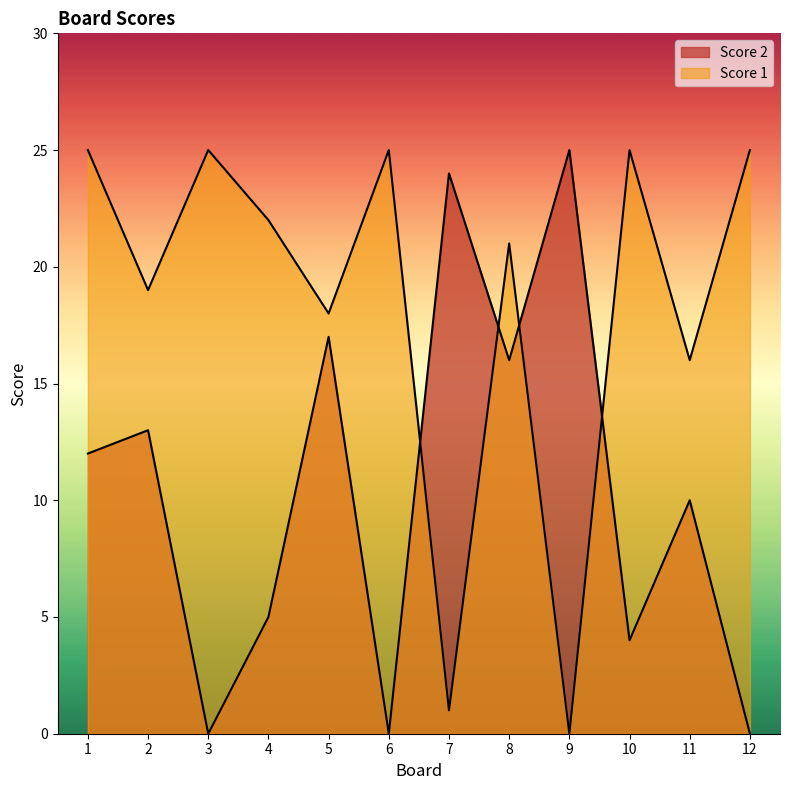

Reading left to right, list all the values displayed in this chart.

Score 2: 1=12	2=13	3=0	4=5	5=17	6=0	7=24	8=16	9=25	10=4	11=10	12=0
Score 1: 1=25	2=19	3=25	4=22	5=18	6=25	7=1	8=21	9=0	10=25	11=16	12=25